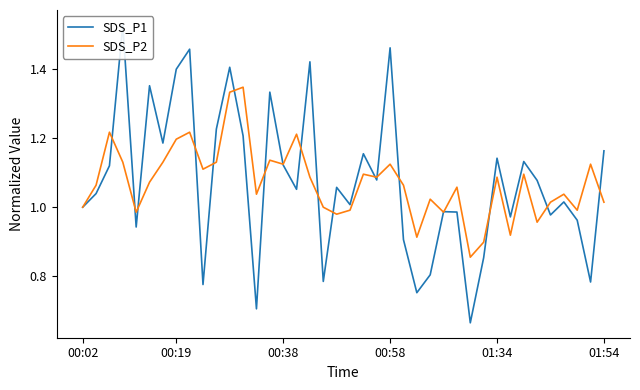

Which series has the largest range (max minus min)?

SDS_P1